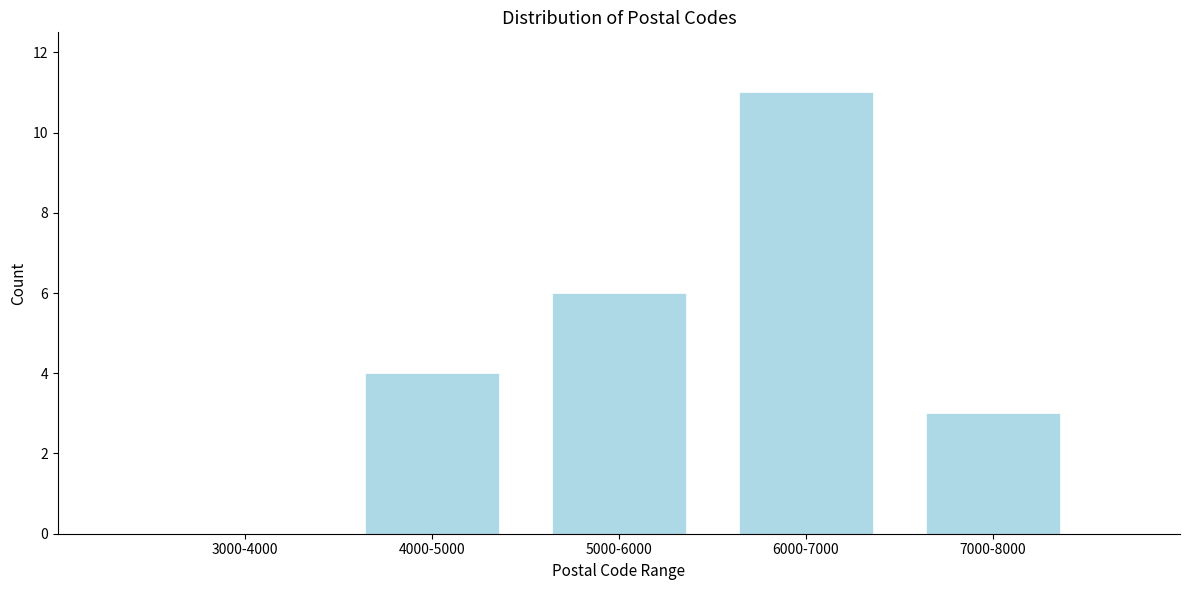

Reading left to right, transcribe all the data shown in this chart.

3000-4000=0	4000-5000=4	5000-6000=6	6000-7000=11	7000-8000=3